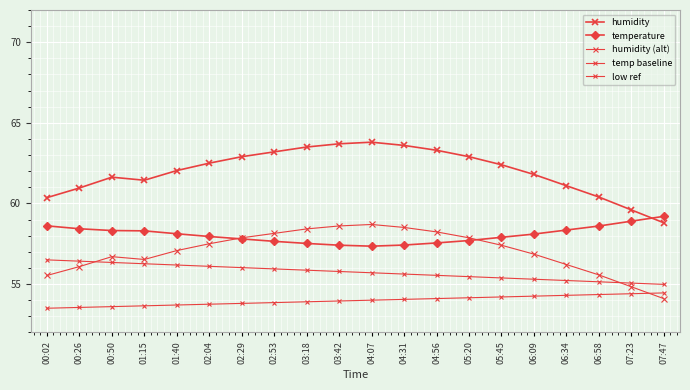

Which series has the largest total across all categories?

humidity